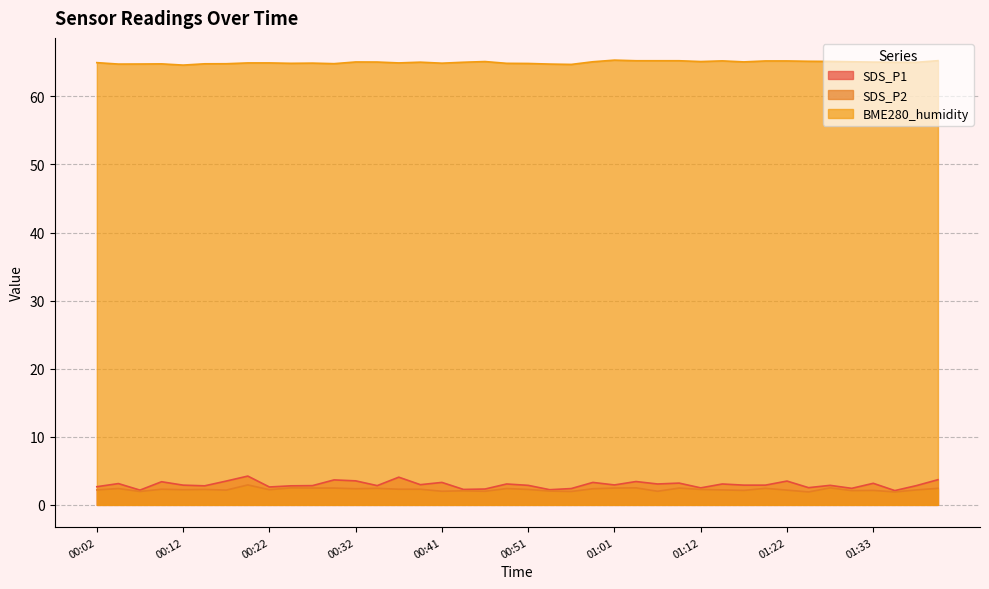

True or false: SDS_P1 and SDS_P2 intersect in this chart.

False